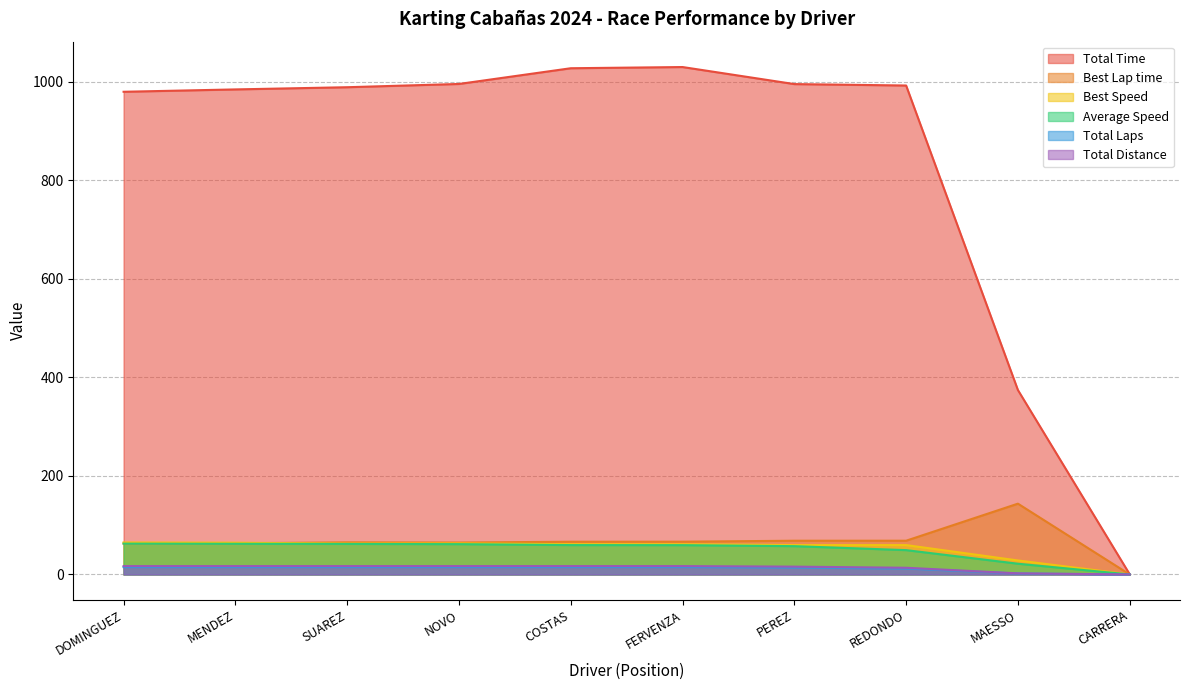

What are all the series names shown in the legend?

Total Time, Best Lap time, Best Speed, Average Speed, Total Laps, Total Distance